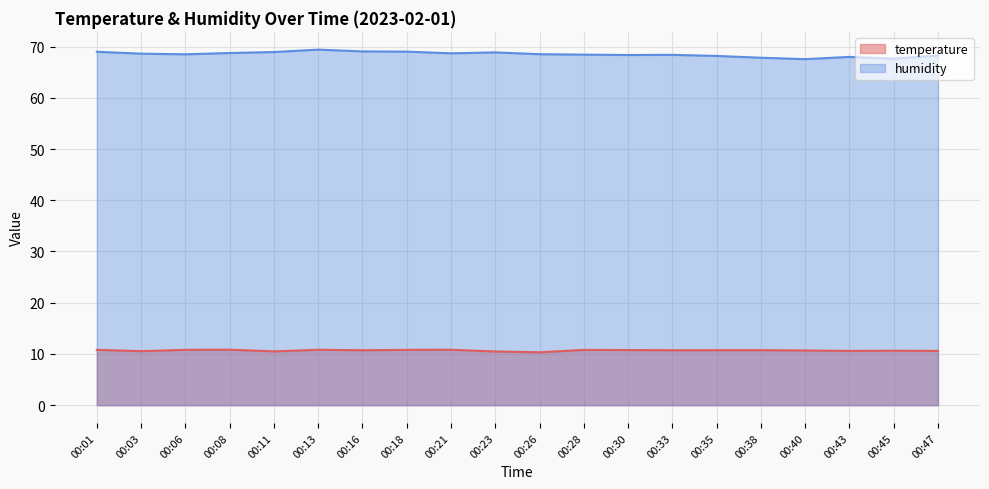

What is the sum of the temperature values at 00:30 and 00:11?

21.3